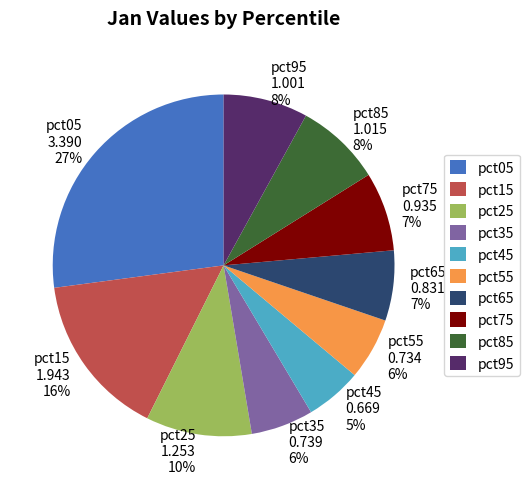

To the nearest percent, what portion does pct55 represent?

6%